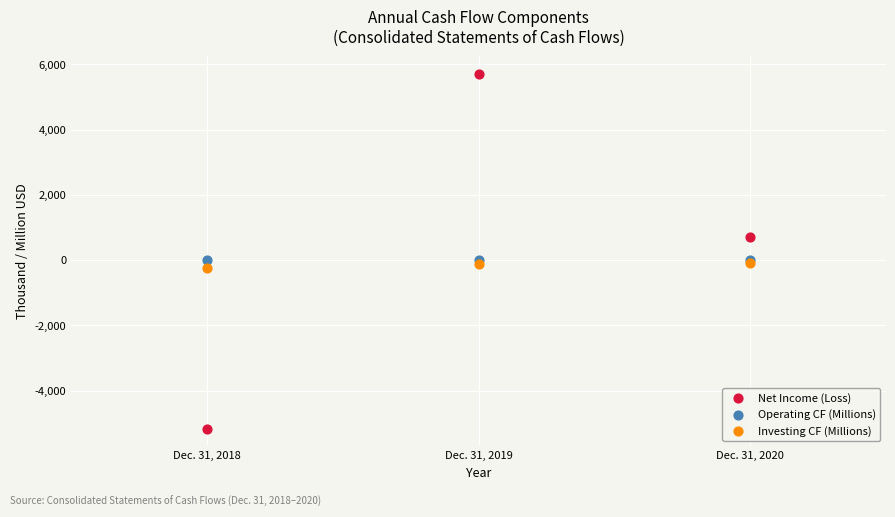

Which series has the widest spread of Y values?

Net Income (Loss)